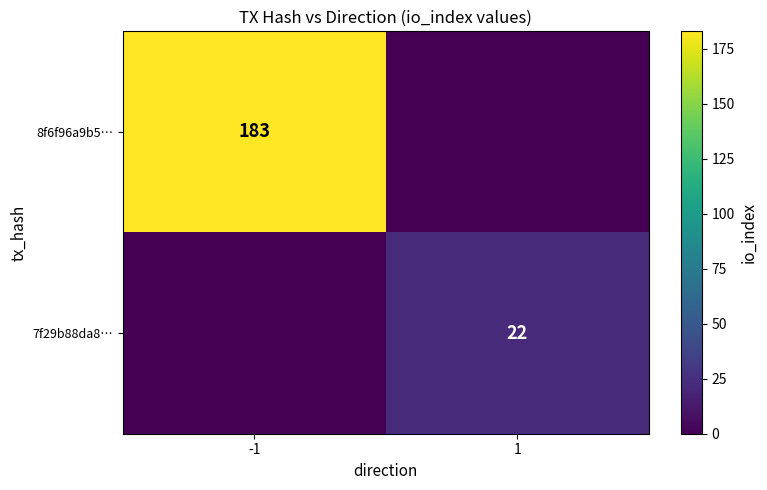

True or false: 8f6f96a9b5… has a value of 183 at -1.

True